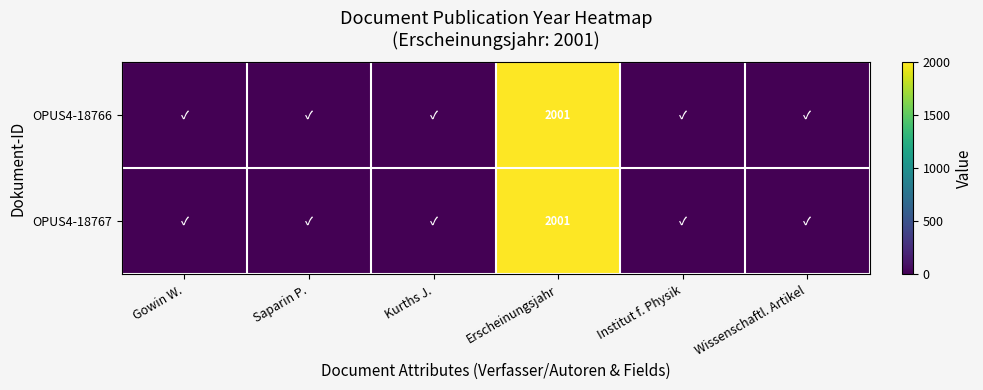

True or false: OPUS4-18767 has a value of 2001 at Erscheinungsjahr.

True